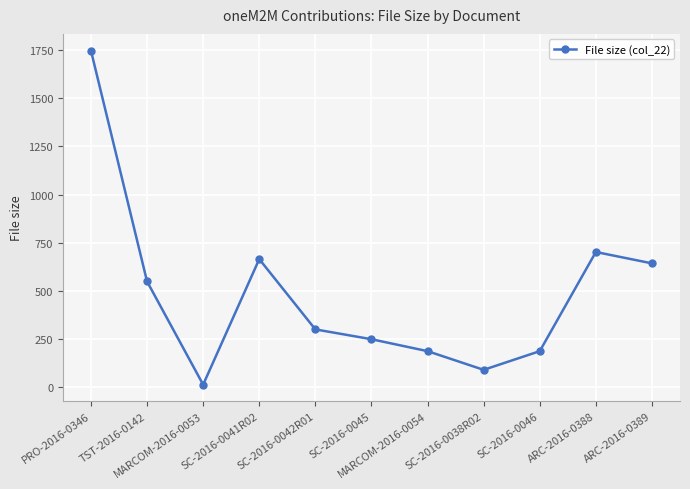

What is the change in value from MARCOM-2016-0054 to SC-2016-0038R02?

-97